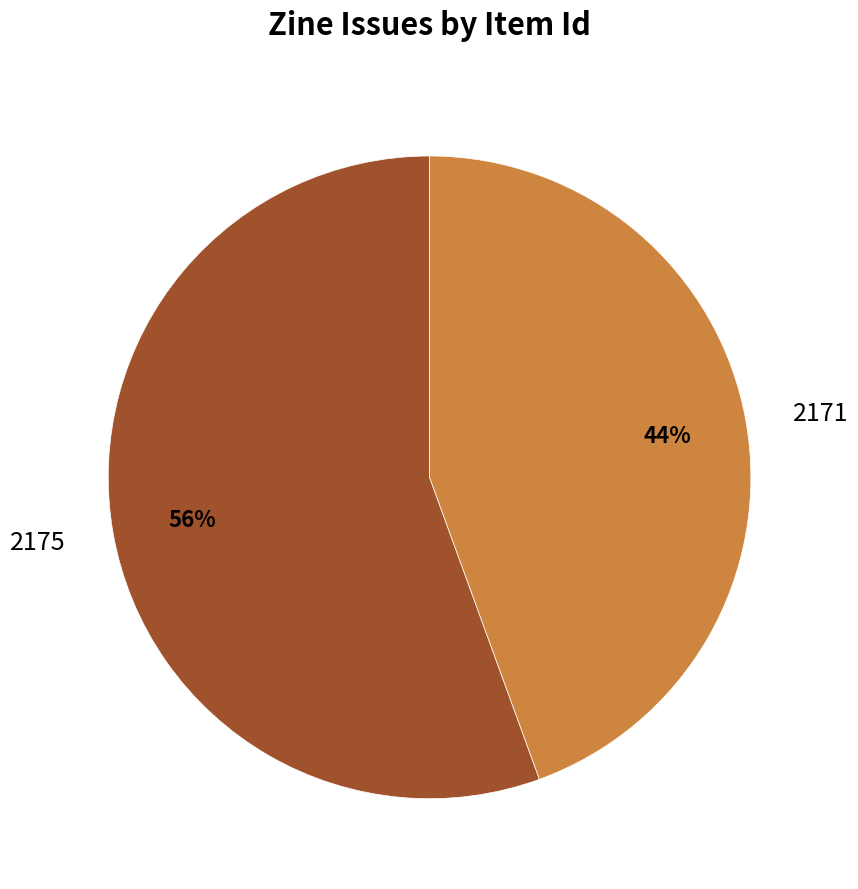

To the nearest percent, what is the average slice percentage?

50%